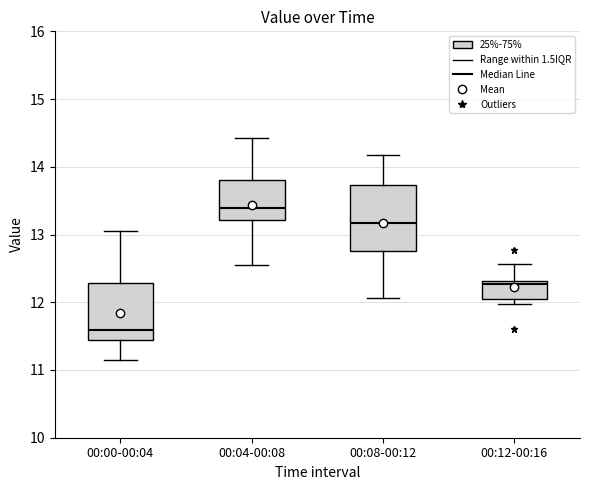

Which box is the tallest, from its lower edge to its upper edge?

00:08-00:12